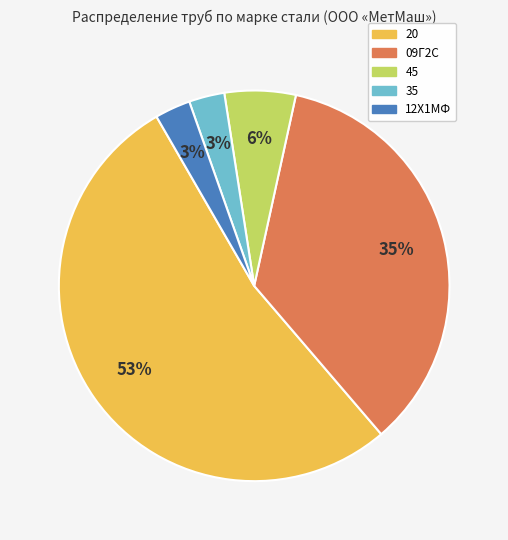

Which slice represents more than half of the pie?

20